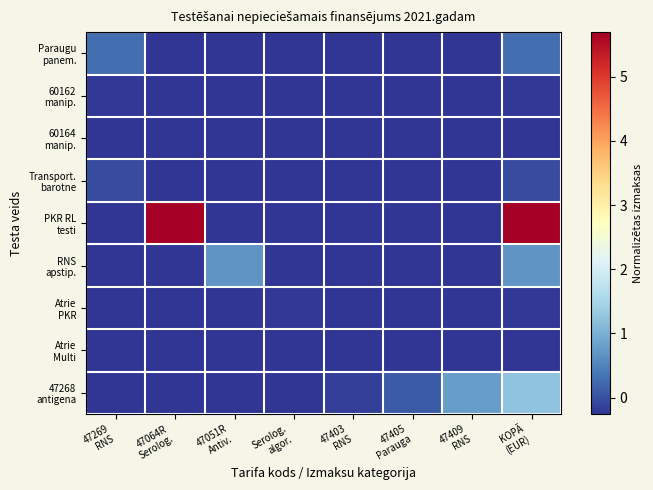

At 47409 RNS, list the series in order from largest to smallest.

47268 antigena, Paraugu panem., 60162 manip., 60164 manip., Transport. barotne, PKR RL testi, RNS apstip., Atrie PKR, Atrie Multi